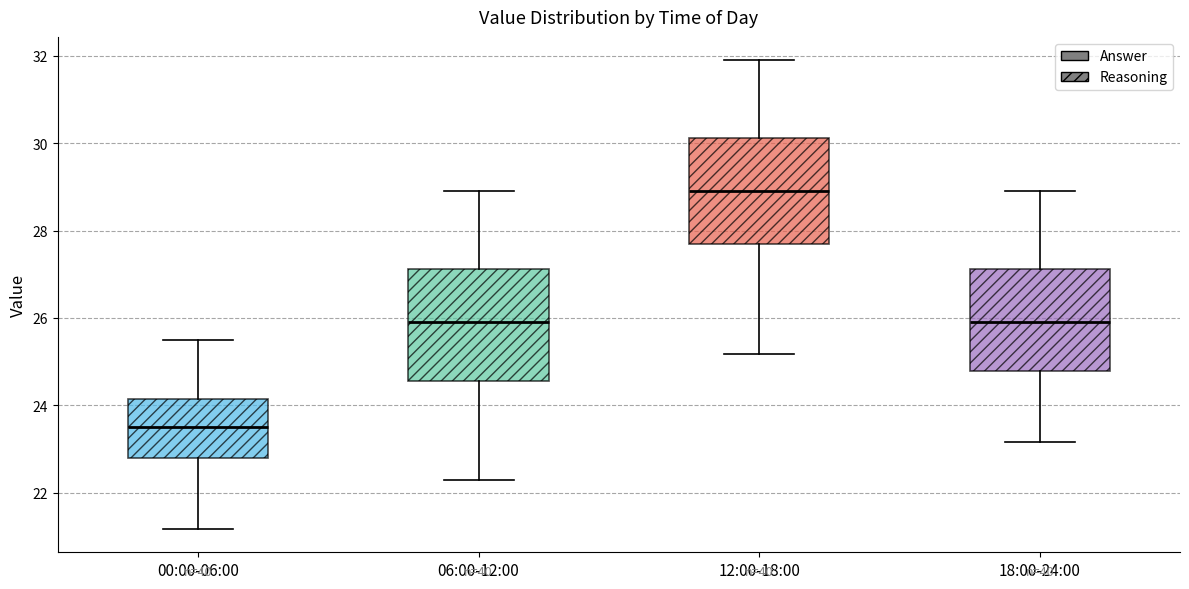

Which box's median line is the lowest?

00:00-06:00